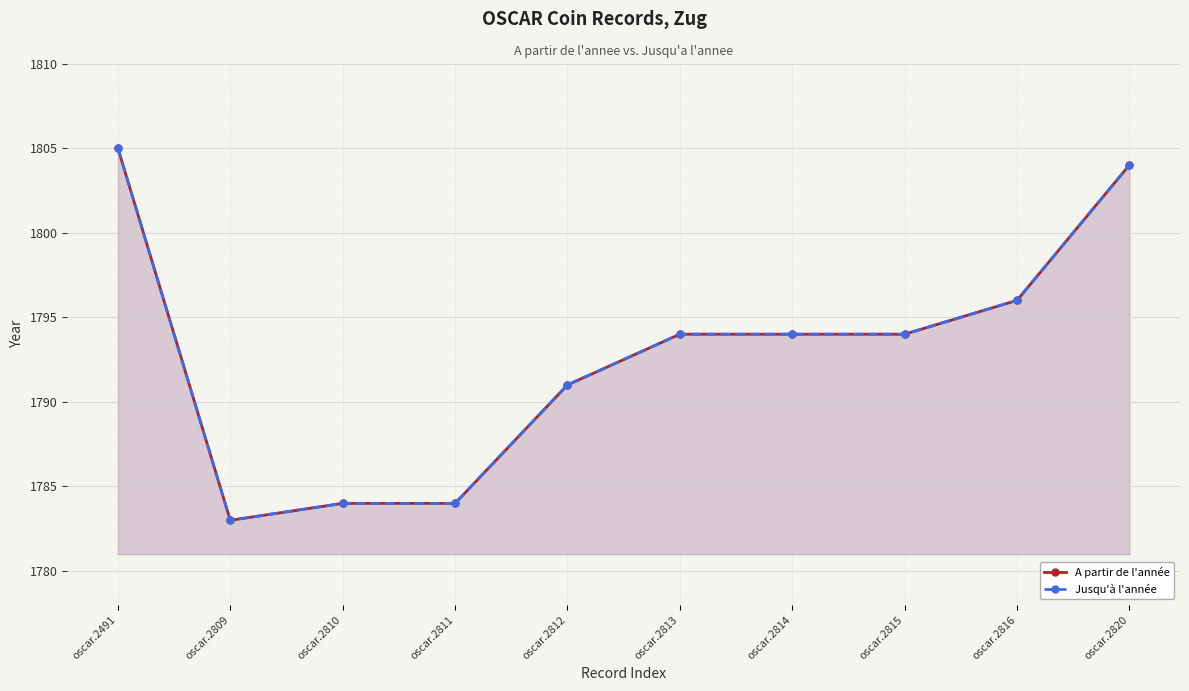

At which label does A partir de l'année reach its peak?

oscar.2491